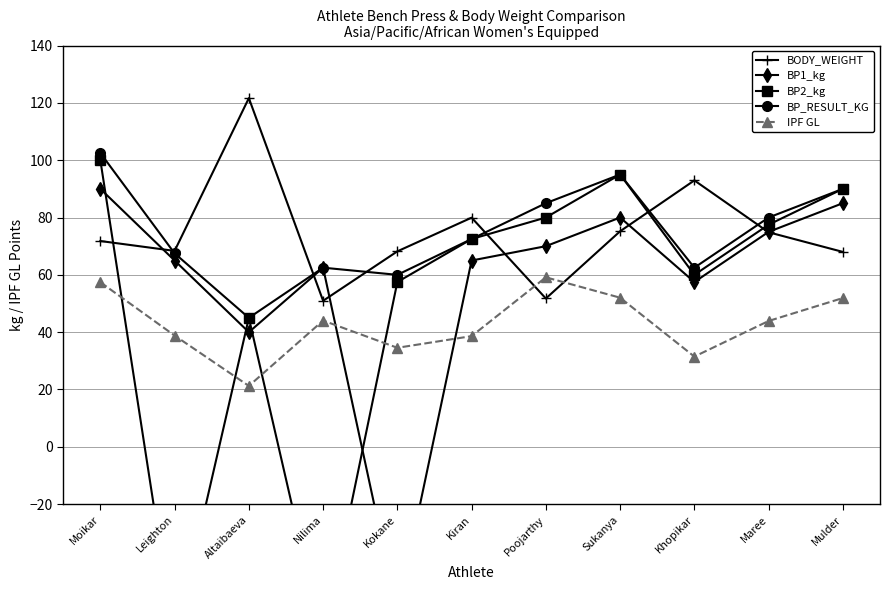

Which category has the lowest value across all series?

Leighton